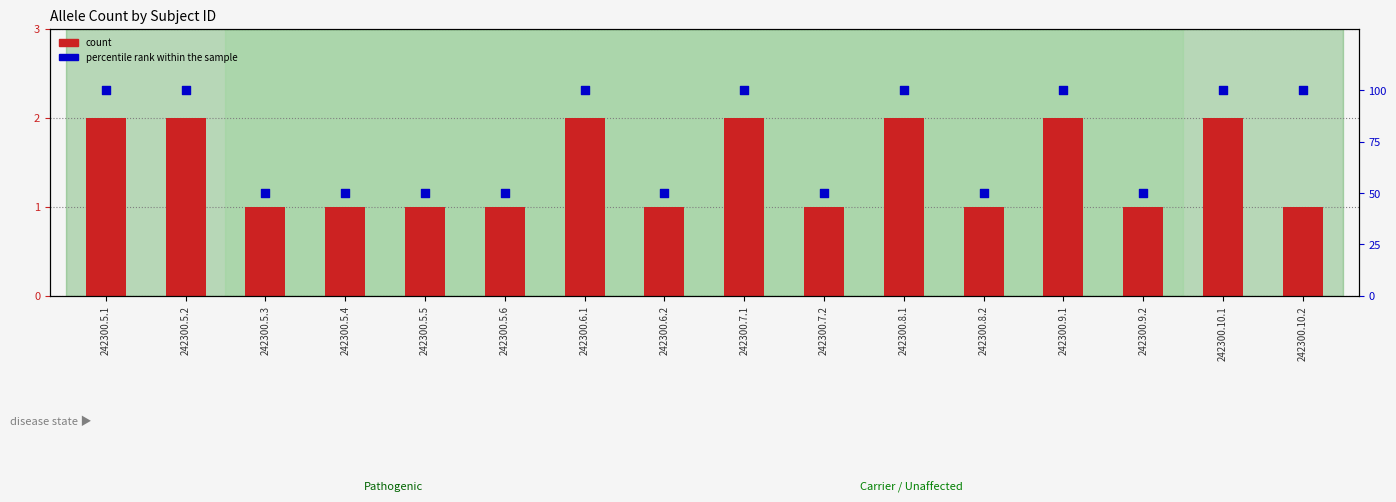

Which series reaches the minimum Y coordinate?

count